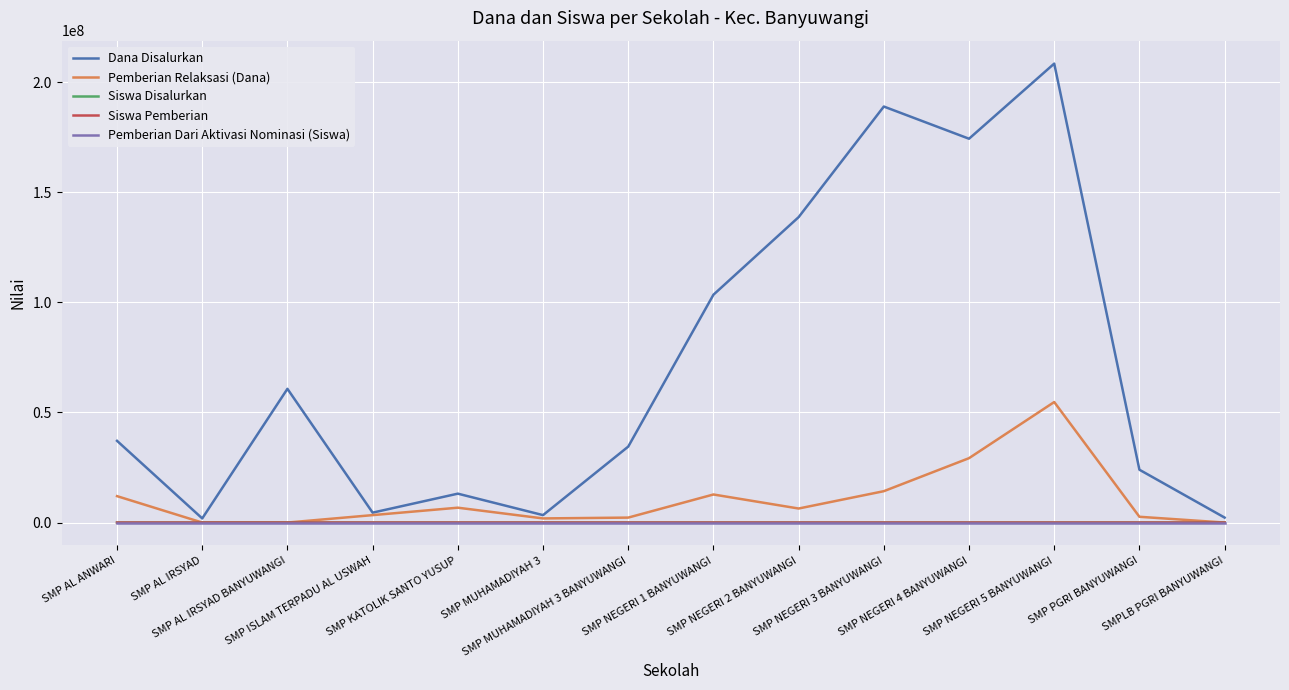

What is the maximum value for Dana Disalurkan?

208500000